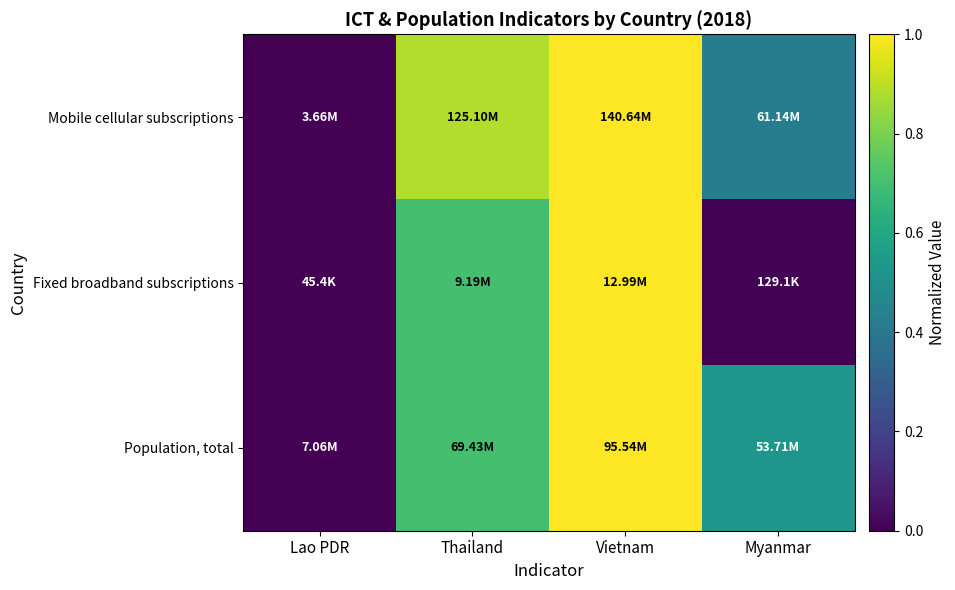

Which series has the largest total across all categories?

Mobile cellular subscriptions